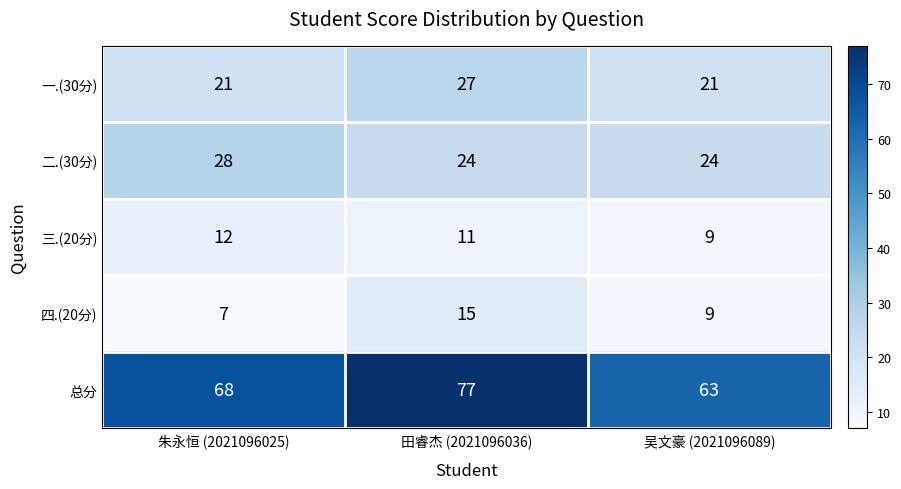

Which series has the widest spread of values?

总分